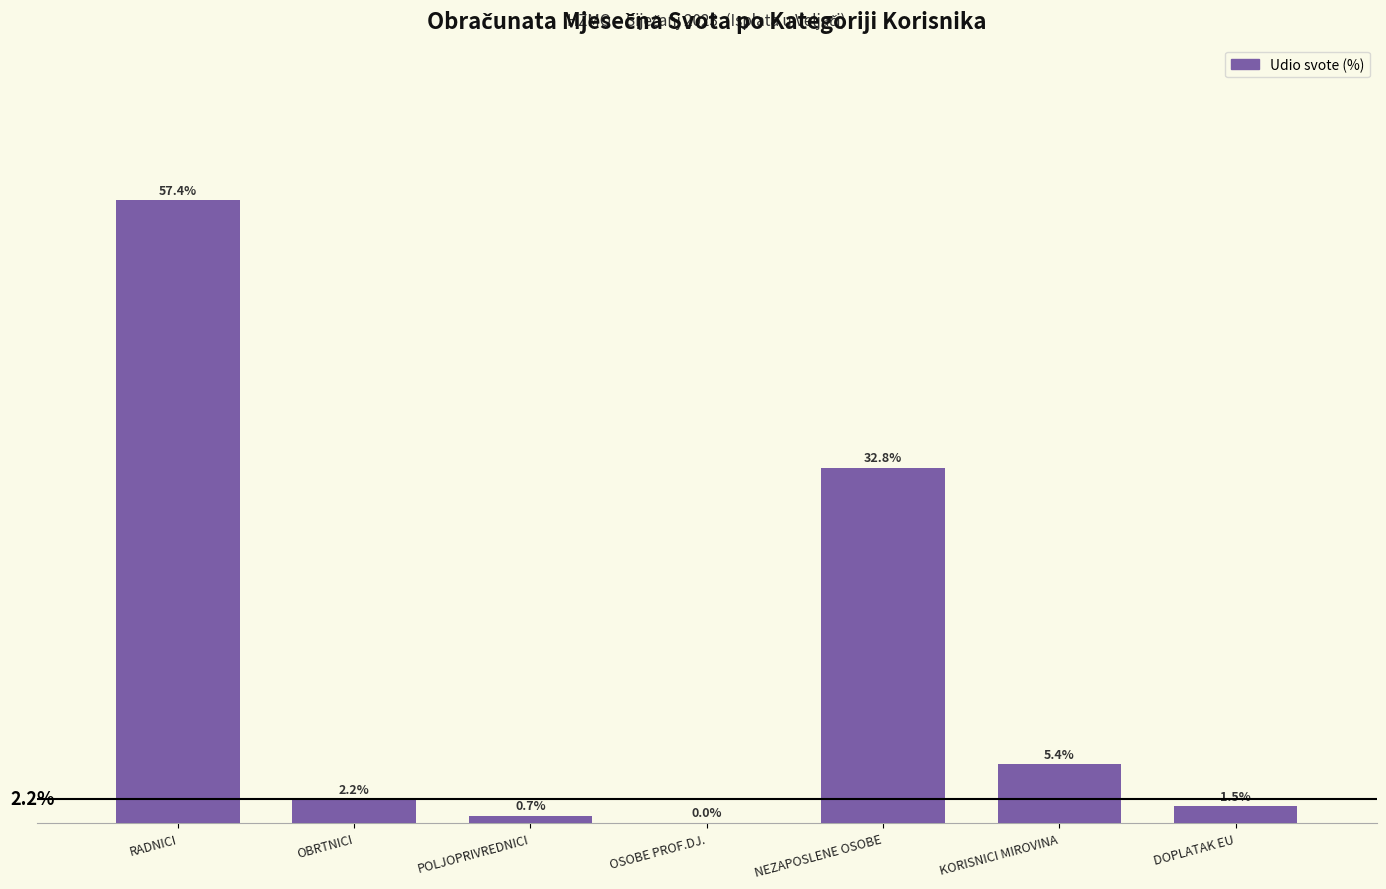

Which has a higher value, KORISNICI MIROVINA or POLJOPRIVREDNICI?

KORISNICI MIROVINA